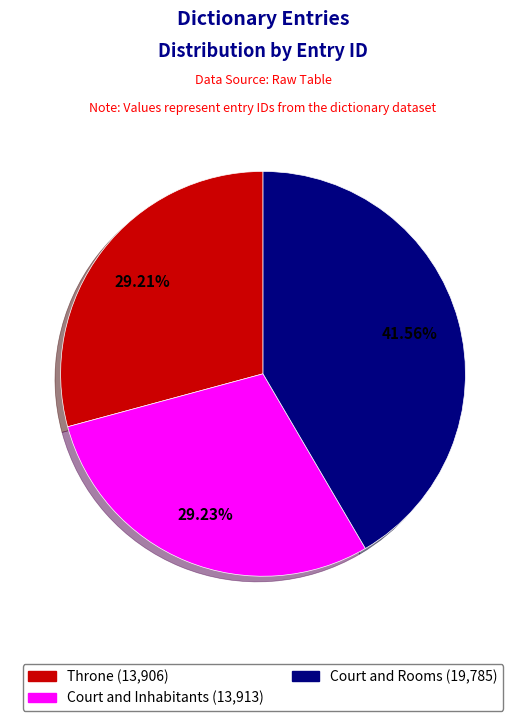

Is there a majority slice in this chart?

No